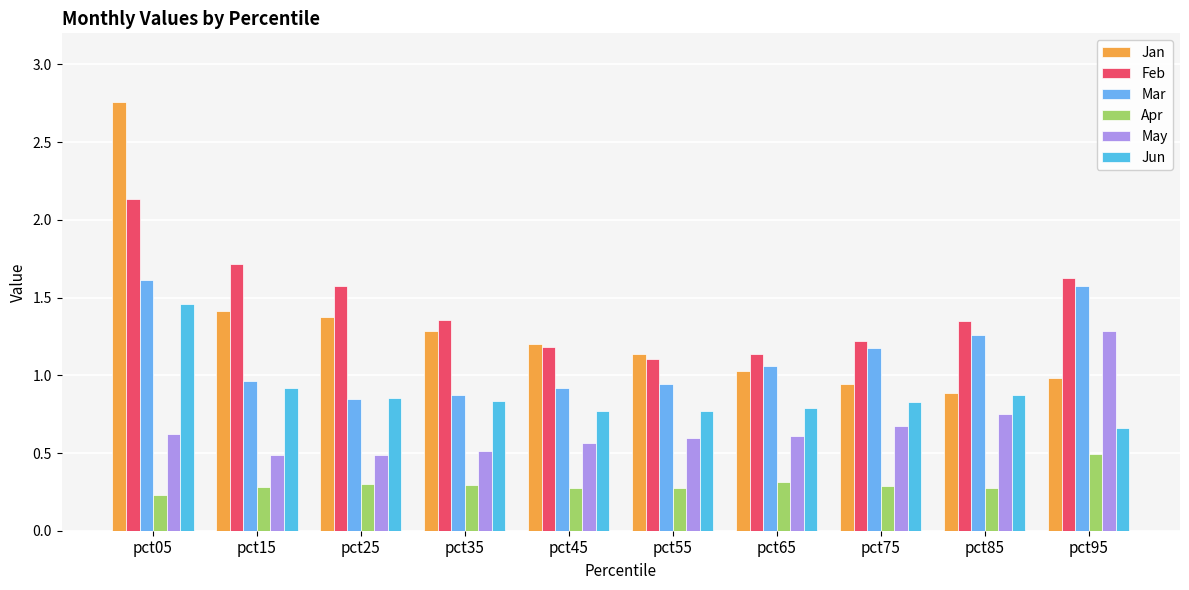

Reading right to left, transcribe all the data shown in this chart.

Jan: pct95=1.0	pct85=0.9	pct75=0.9	pct65=1.0	pct55=1.1	pct45=1.2	pct35=1.3	pct25=1.4	pct15=1.4	pct05=2.8
Feb: pct95=1.6	pct85=1.4	pct75=1.2	pct65=1.1	pct55=1.1	pct45=1.2	pct35=1.4	pct25=1.6	pct15=1.7	pct05=2.1
Mar: pct95=1.6	pct85=1.3	pct75=1.2	pct65=1.1	pct55=0.9	pct45=0.9	pct35=0.9	pct25=0.8	pct15=1.0	pct05=1.6
Apr: pct95=0.5	pct85=0.3	pct75=0.3	pct65=0.3	pct55=0.3	pct45=0.3	pct35=0.3	pct25=0.3	pct15=0.3	pct05=0.2
May: pct95=1.3	pct85=0.7	pct75=0.7	pct65=0.6	pct55=0.6	pct45=0.6	pct35=0.5	pct25=0.5	pct15=0.5	pct05=0.6
Jun: pct95=0.7	pct85=0.9	pct75=0.8	pct65=0.8	pct55=0.8	pct45=0.8	pct35=0.8	pct25=0.9	pct15=0.9	pct05=1.5